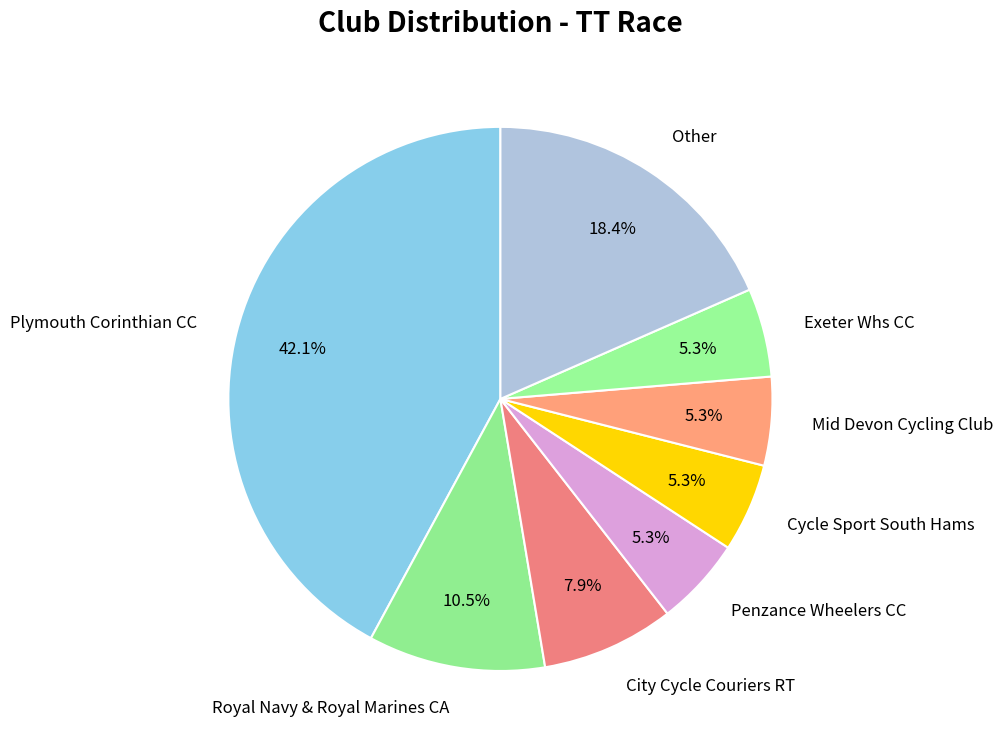

Count the number of slices in the pie.

8